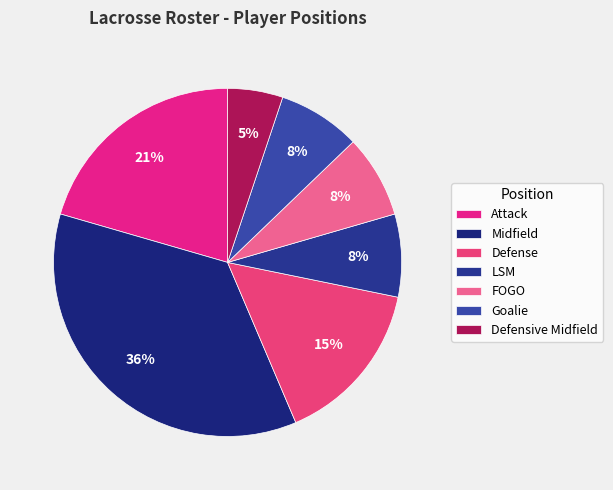

True or false: Midfield accounts for 36% of the total.

True